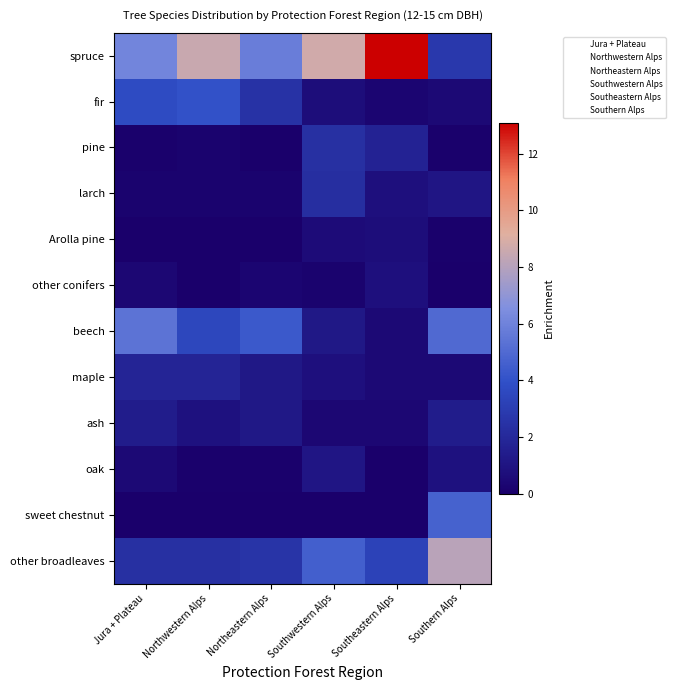

Reading left to right, extract all data points from this chart.

spruce: Jura + Plateau=6.1	Northwestern Alps=8.5	Northeastern Alps=5.8	Southwestern Alps=8.7	Southeastern Alps=13.1	Southern Alps=2.8
fir: Jura + Plateau=3.7	Northwestern Alps=4.0	Northeastern Alps=2.5	Southwestern Alps=0.7	Southeastern Alps=0.3	Southern Alps=0.5
pine: Jura + Plateau=0.1	Northwestern Alps=0.2	Northeastern Alps=0.0	Southwestern Alps=2.4	Southeastern Alps=1.7	Southern Alps=0.1
larch: Jura + Plateau=0.2	Northwestern Alps=0.2	Northeastern Alps=0.2	Southwestern Alps=2.3	Southeastern Alps=0.8	Southern Alps=1.1
Arolla pine: Jura + Plateau=0.0	Northwestern Alps=0.0	Northeastern Alps=0.0	Southwestern Alps=0.6	Southeastern Alps=0.7	Southern Alps=0.1
other conifers: Jura + Plateau=0.4	Northwestern Alps=0.0	Northeastern Alps=0.3	Southwestern Alps=0.2	Southeastern Alps=0.8	Southern Alps=0.0
beech: Jura + Plateau=5.4	Northwestern Alps=3.5	Northeastern Alps=4.3	Southwestern Alps=1.2	Southeastern Alps=0.5	Southern Alps=5.0
maple: Jura + Plateau=1.8	Northwestern Alps=1.8	Northeastern Alps=1.2	Southwestern Alps=0.8	Southeastern Alps=0.5	Southern Alps=0.5
ash: Jura + Plateau=1.4	Northwestern Alps=0.9	Northeastern Alps=1.2	Southwestern Alps=0.4	Southeastern Alps=0.4	Southern Alps=1.4
oak: Jura + Plateau=0.5	Northwestern Alps=0.1	Northeastern Alps=0.1	Southwestern Alps=1.1	Southeastern Alps=0.0	Southern Alps=0.9
sweet chestnut: Jura + Plateau=0.0	Northwestern Alps=0.0	Northeastern Alps=0.0	Southwestern Alps=0.0	Southeastern Alps=0.0	Southern Alps=4.7
other broadleaves: Jura + Plateau=2.4	Northwestern Alps=2.4	Northeastern Alps=2.6	Southwestern Alps=4.6	Southeastern Alps=3.3	Southern Alps=8.1